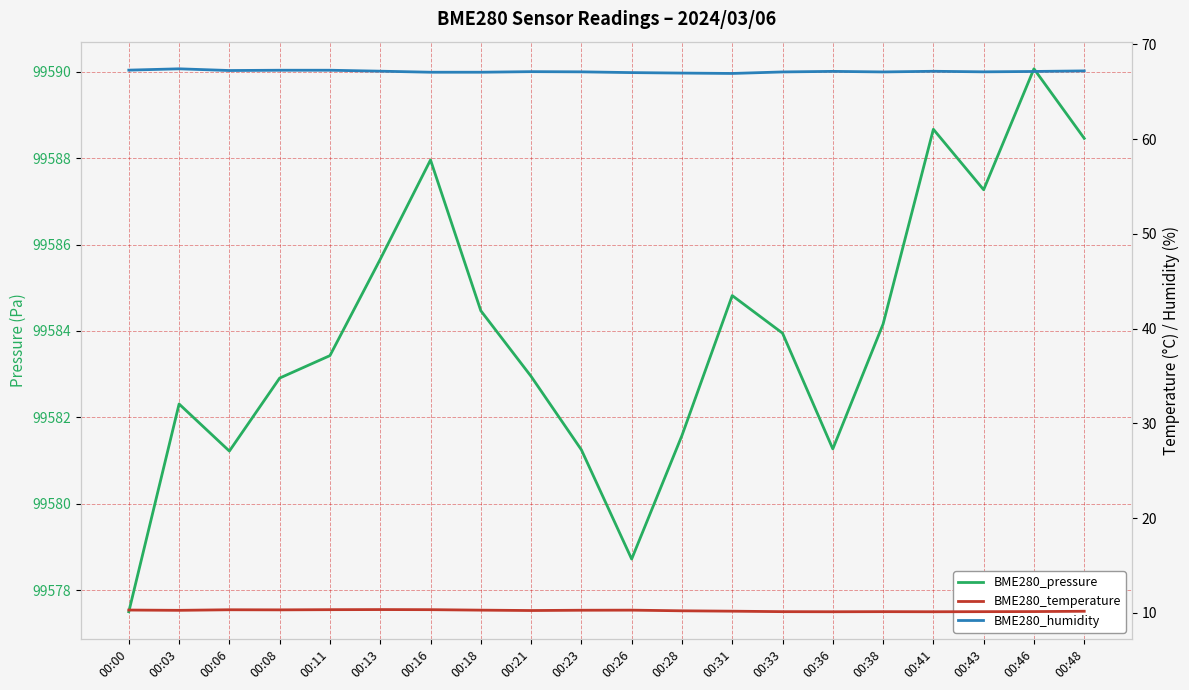

Rank the series by their maximum value, from lowest to highest.

BME280_temperature, BME280_humidity, BME280_pressure